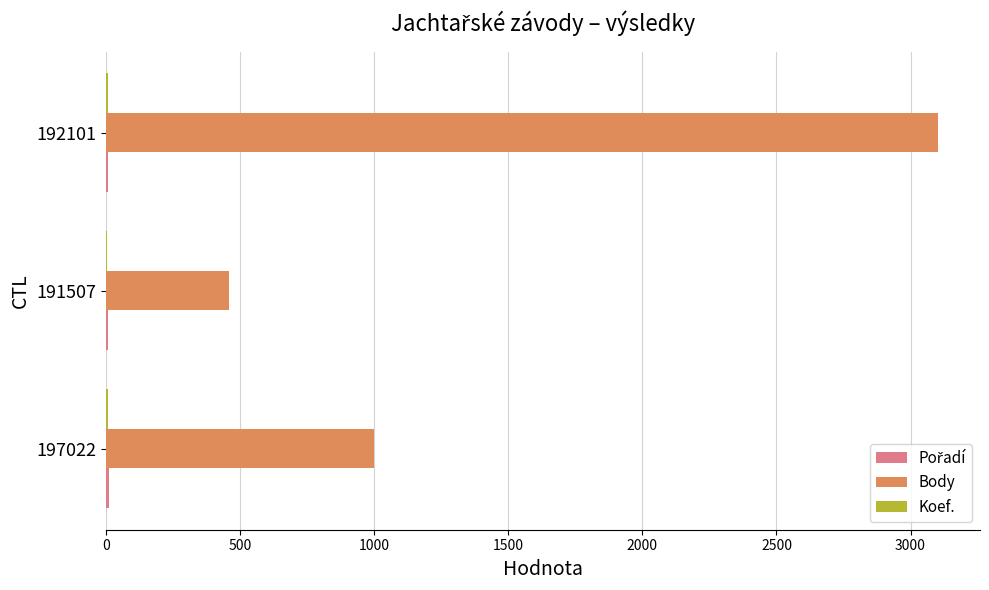

Which series changed the most between 191507 and 192101?

Body